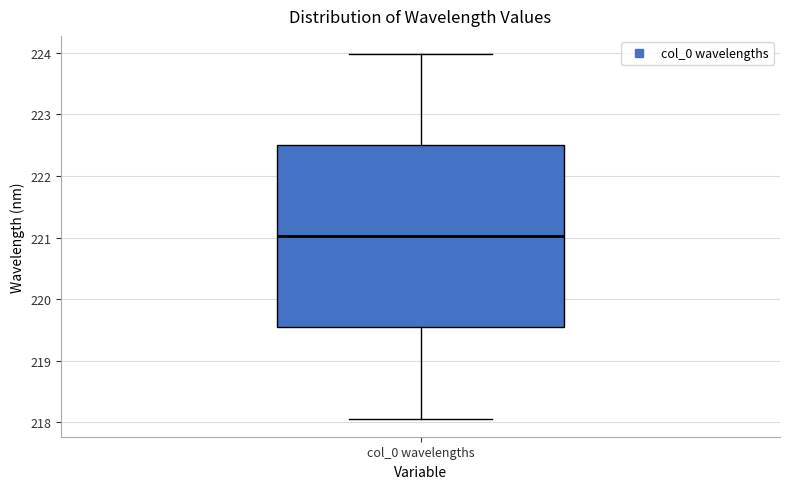

Transcribe this box plot: give where the median line is, the range the box spans, and where the two whiskers end, as read against the y-axis. The values are not printed on the chart, so give them approximately, as read against the axis.

median 221.0, box 219.5 to 222.5, whiskers 218.1 to 224.0